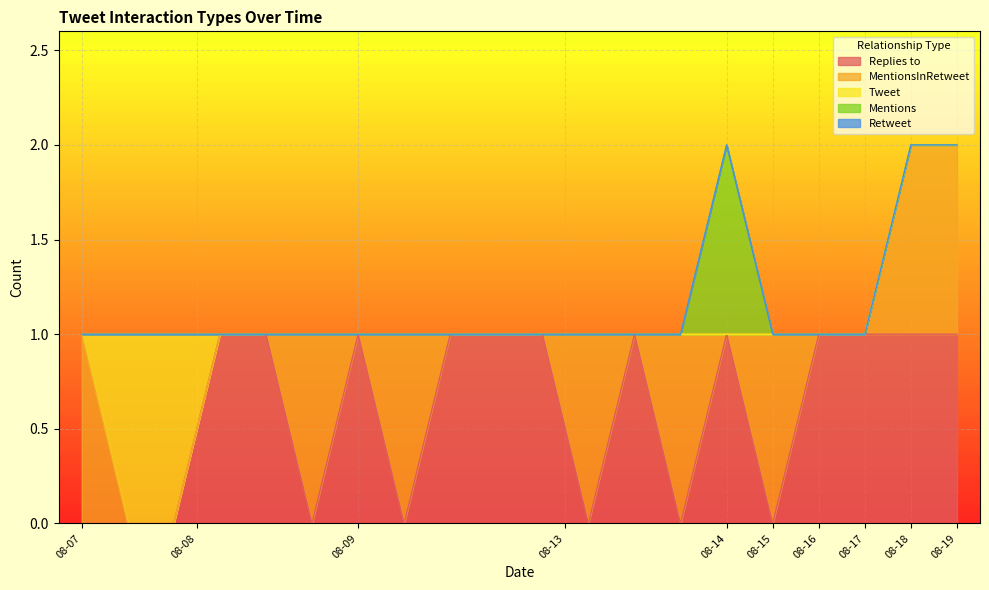

The Mentions series shows 0 at 2022-08-15. True or false?

True